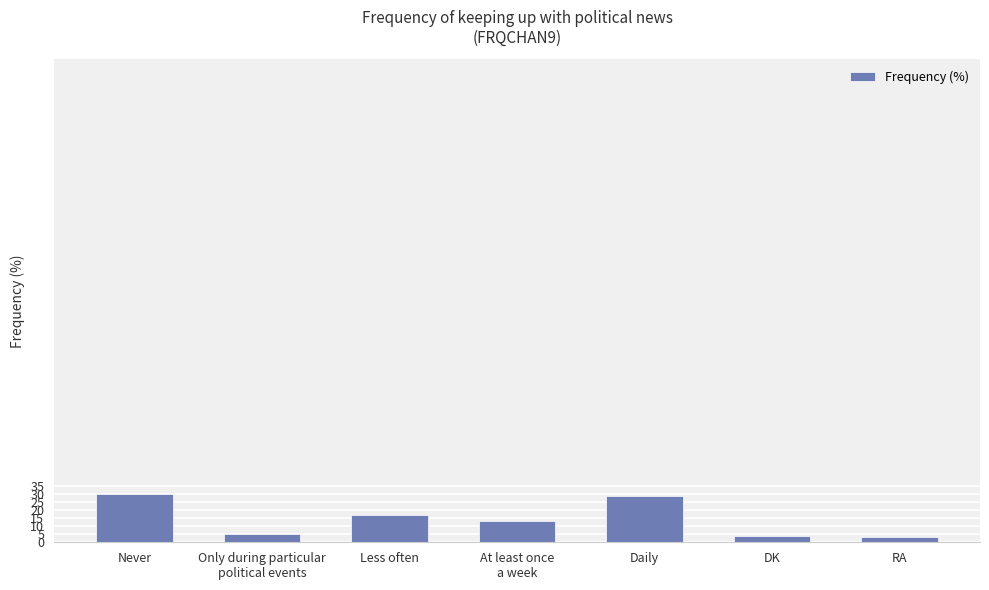

What is the value of the 5th bar from the left?

29